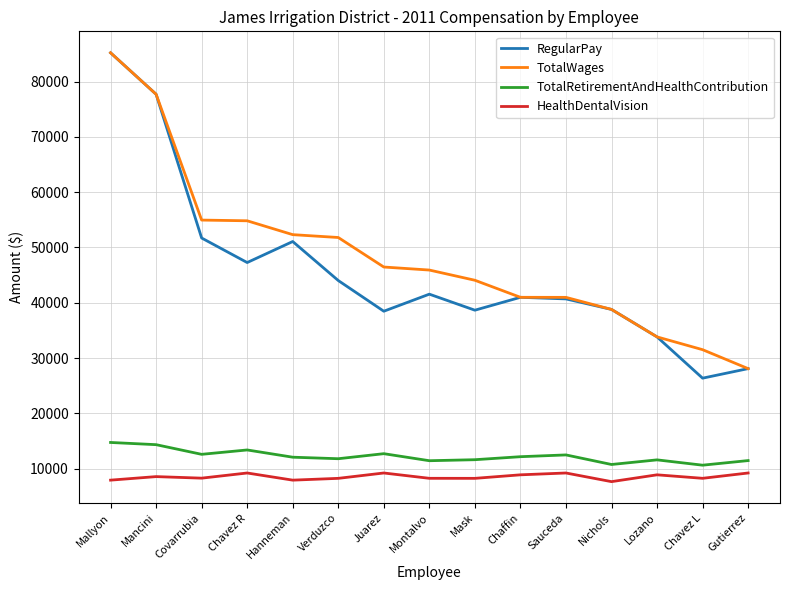

True or false: HealthDentalVision and TotalRetirementAndHealthContribution cross at least once.

False